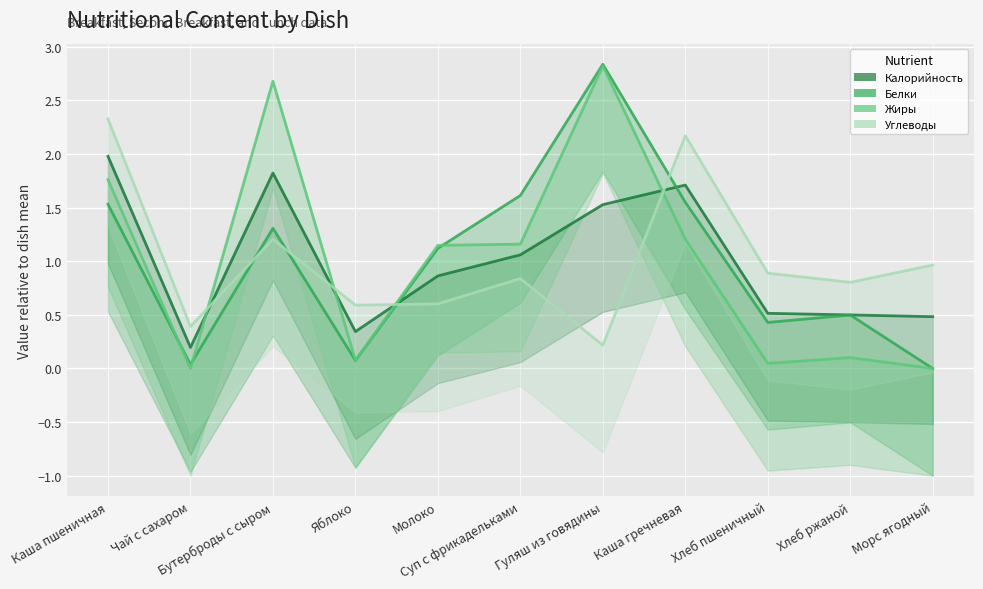

What is the lowest value of the Углеводы series?

0.2